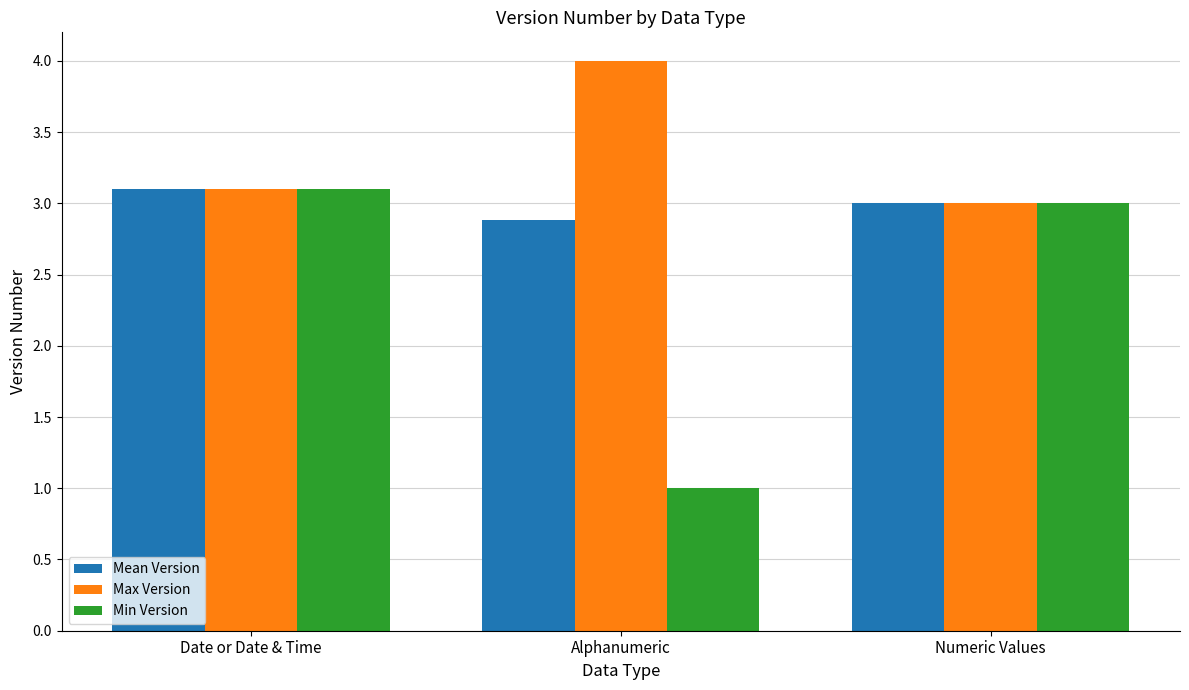

What is the total value across all series at Numeric Values?

9.0